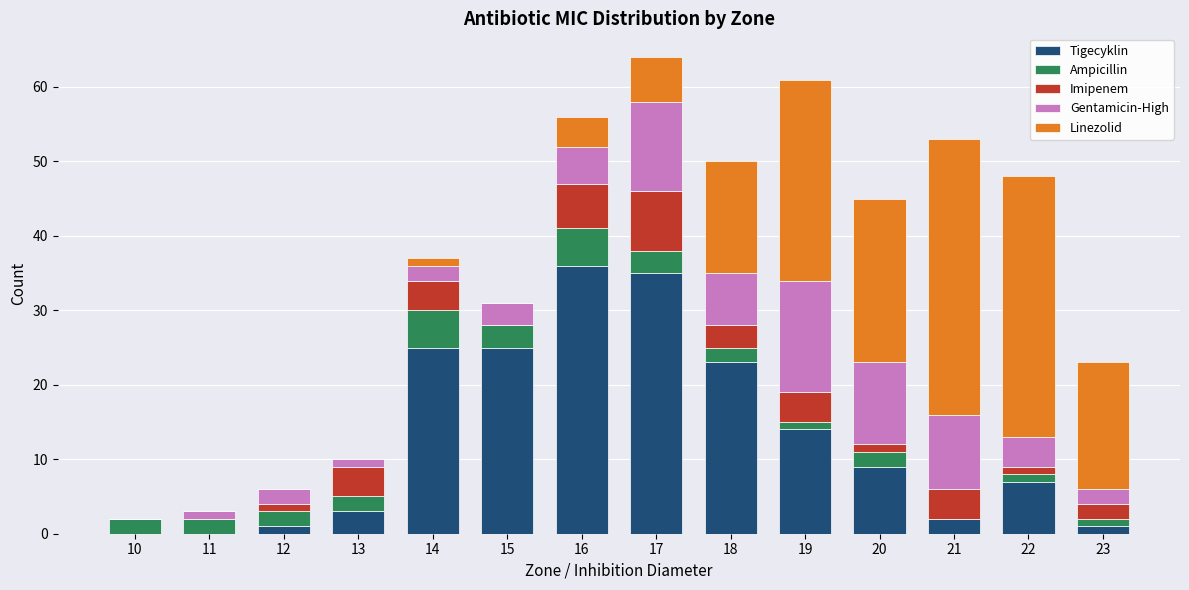

What is the highest value of the Tigecyklin series?

36